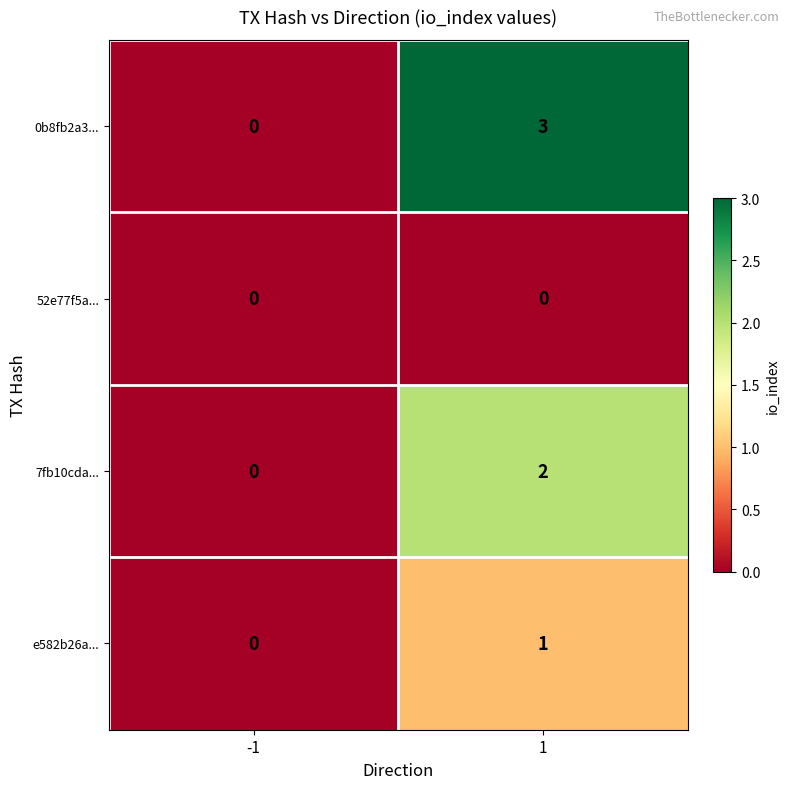

How many values in the e582b26a... series are below 1?

1